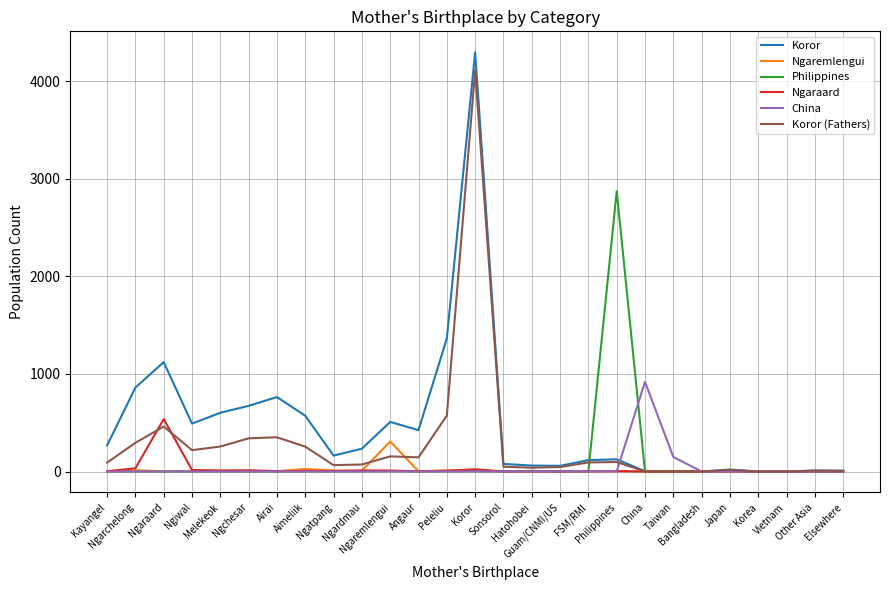

What is the maximum value shown in the chart?

4296